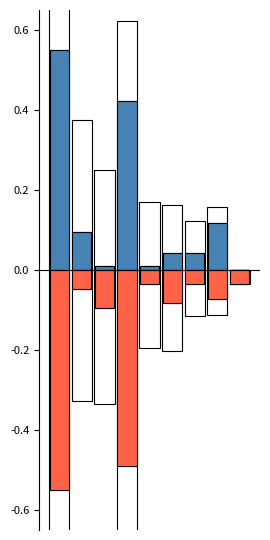

True or false: Runs has a value of 0.1 at 1.

True